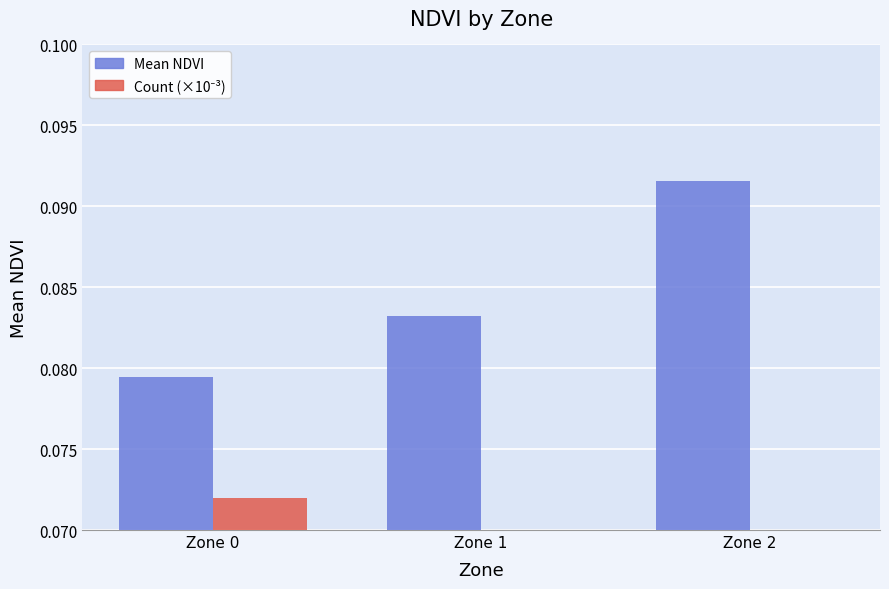

At how many categories does at least one series exceed 0?

3